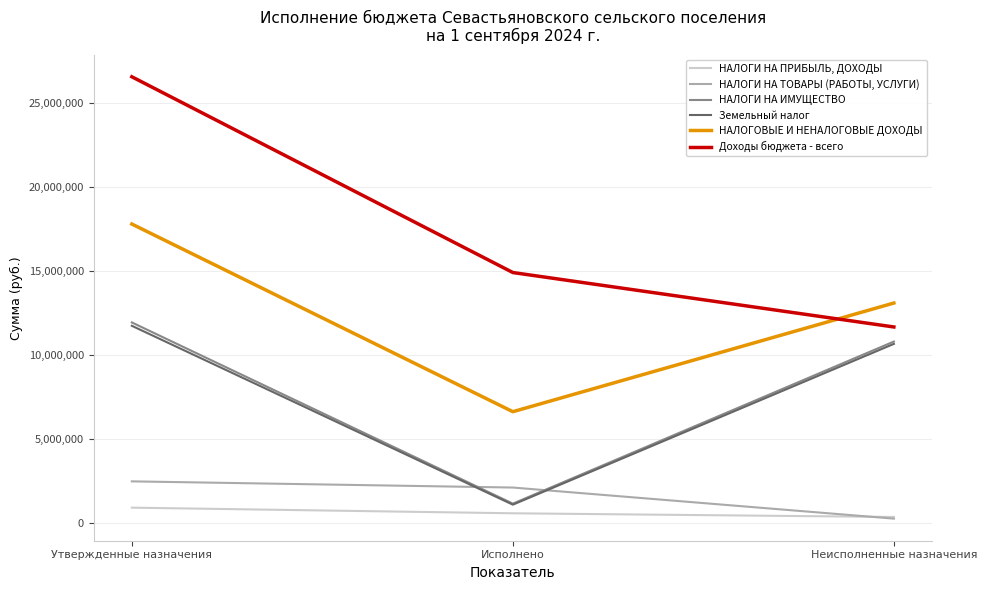

Rank the series at Исполнено from highest to lowest value.

Доходы бюджета - всего, НАЛОГОВЫЕ И НЕНАЛОГОВЫЕ ДОХОДЫ, НАЛОГИ НА ТОВАРЫ (РАБОТЫ, УСЛУГИ), НАЛОГИ НА ИМУЩЕСТВО, Земельный налог, НАЛОГИ НА ПРИБЫЛЬ, ДОХОДЫ